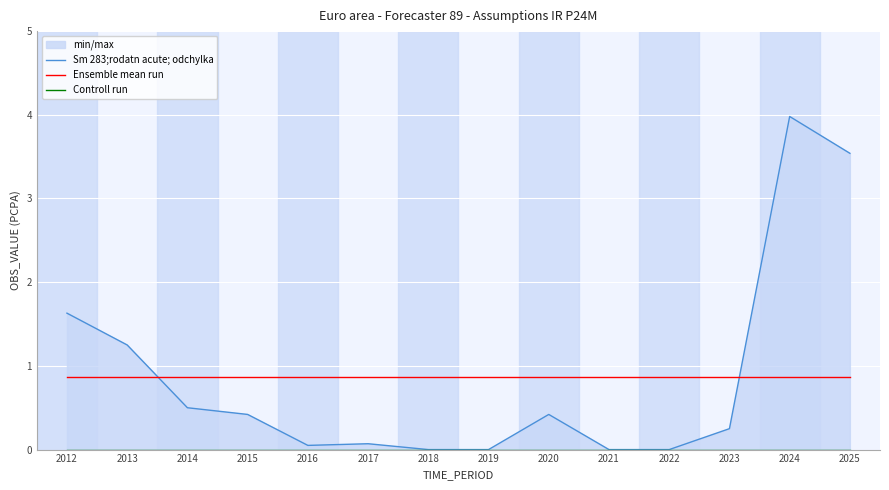

Which series has the largest range (max minus min)?

Sm 283;rodatn acute; odchylka